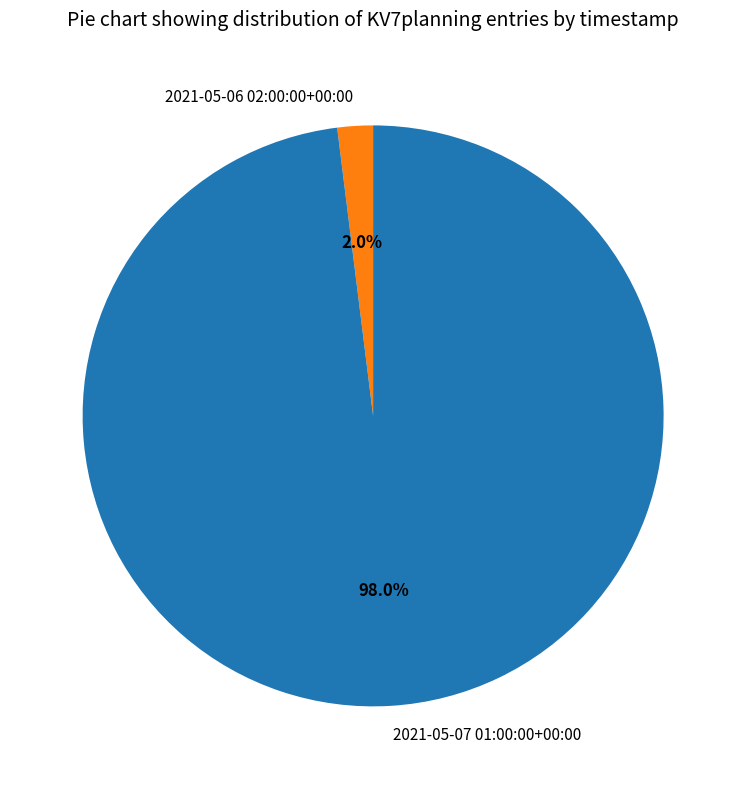

Does 2021-05-06 02:00:00+00:00 account for over 50% of the chart?

No